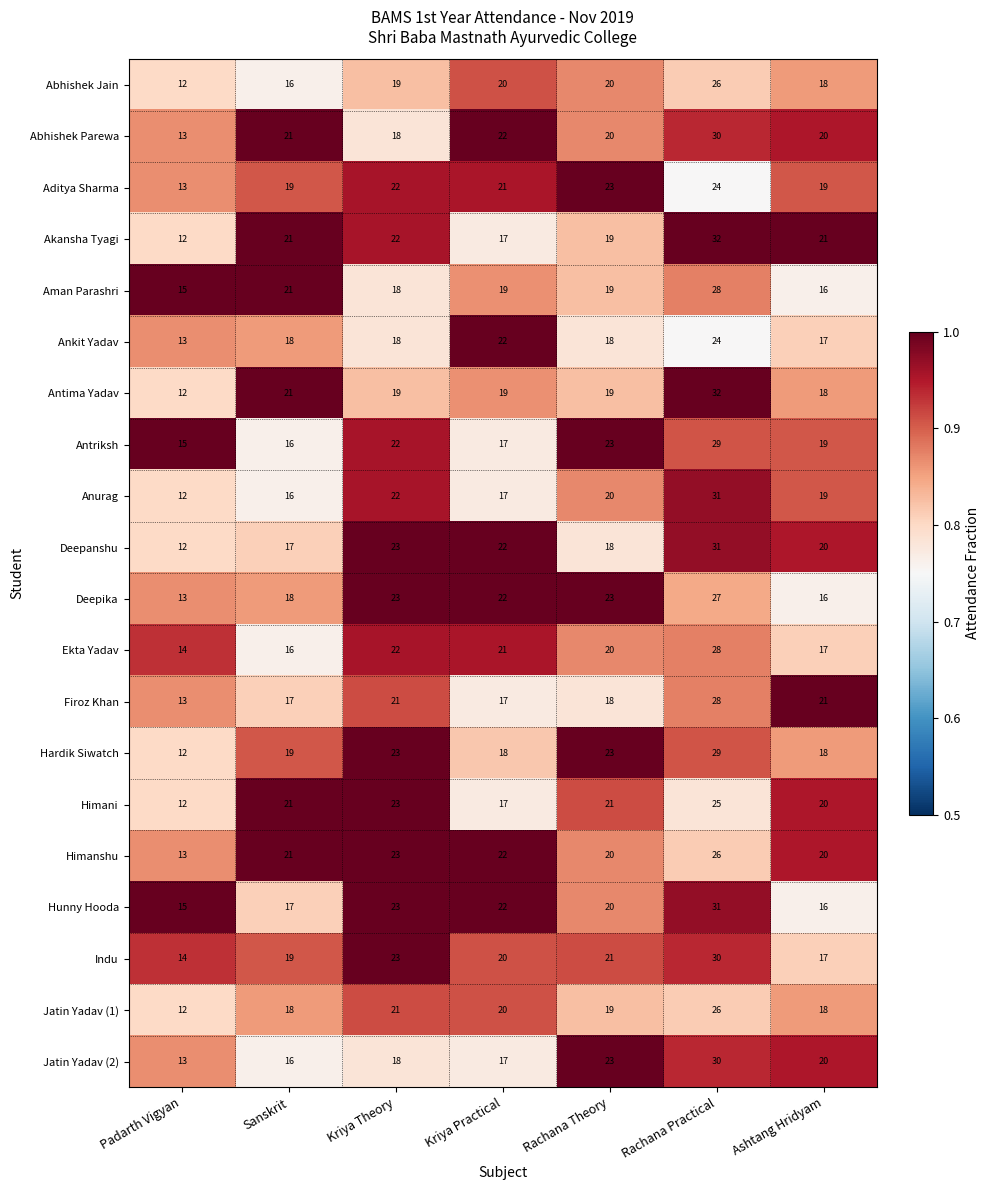

What is the greatest value displayed?

32